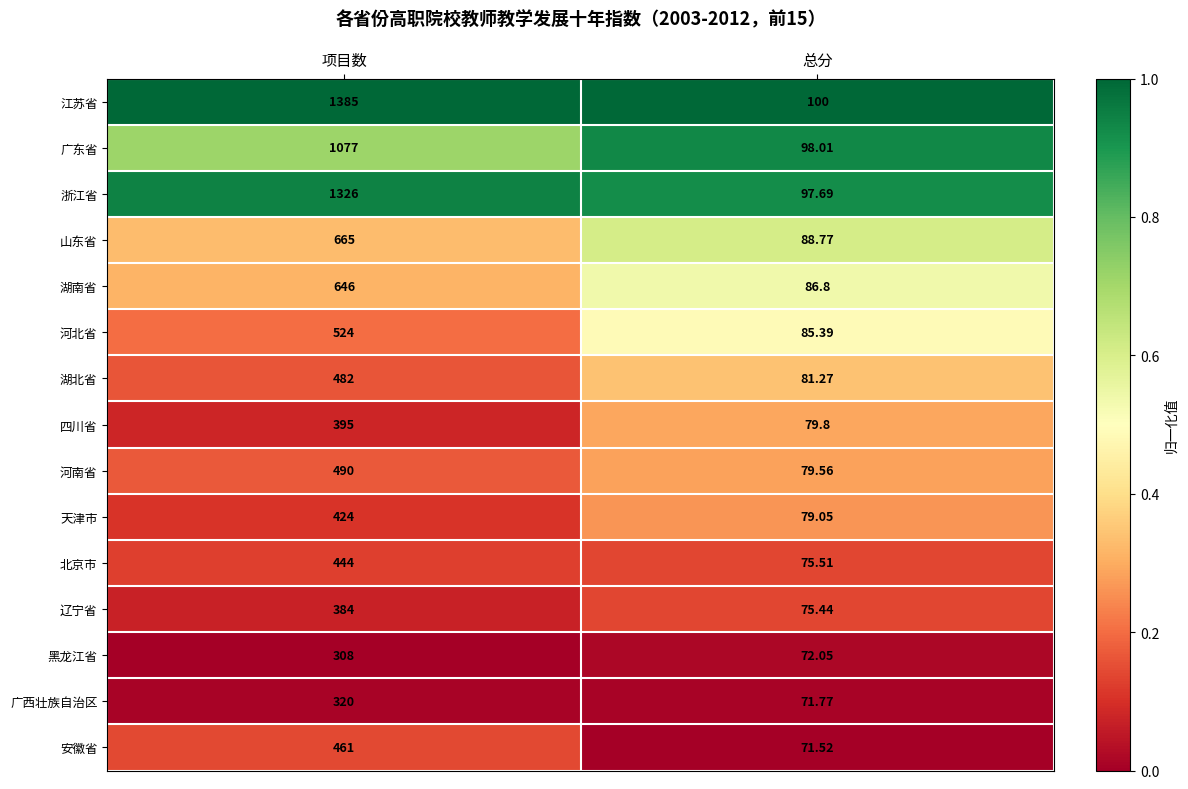

Where is 江苏省 nearest to the value 742?

总分